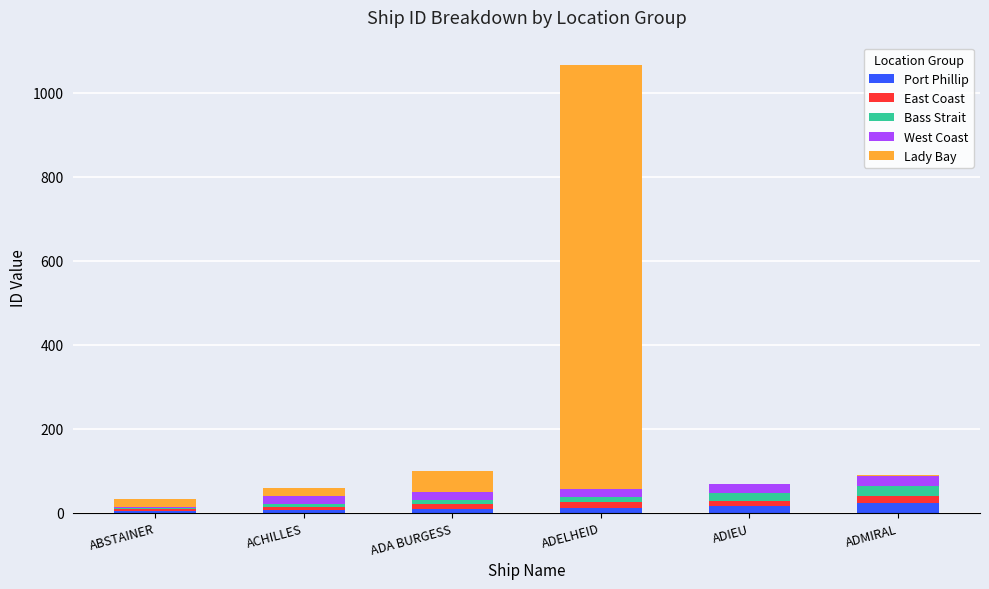

How many series are shown in this chart?

5